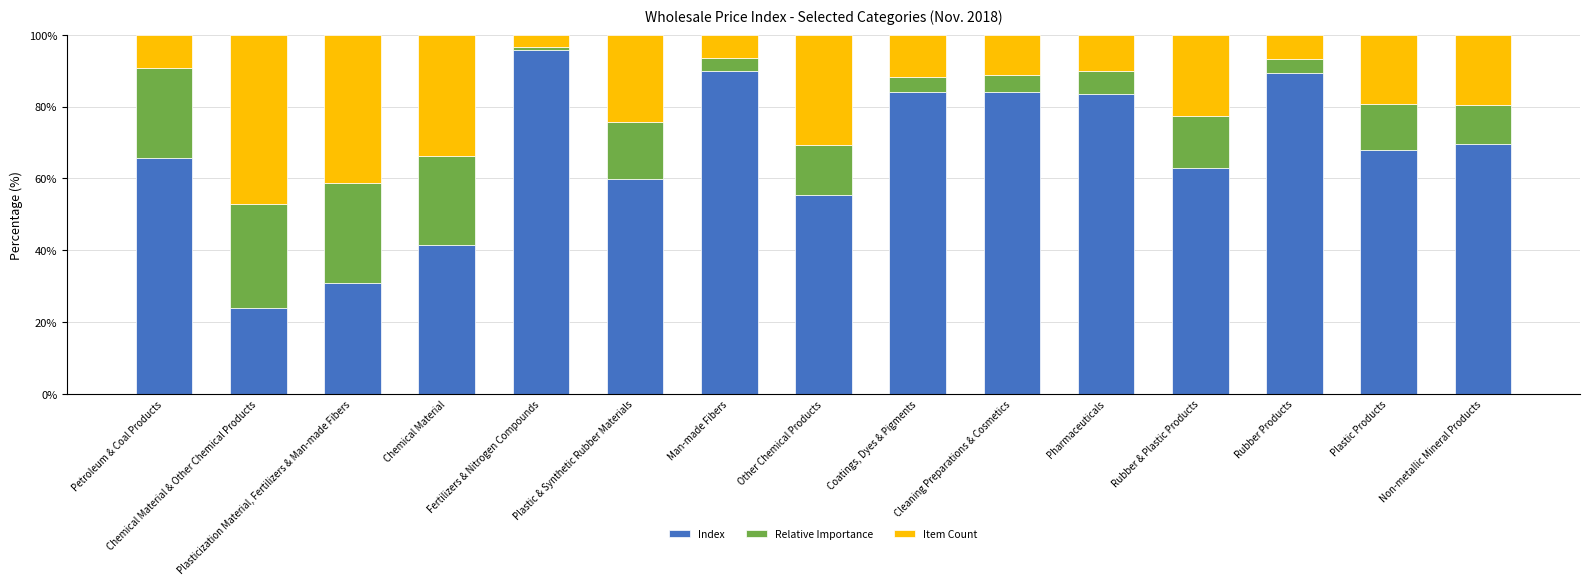

What is the sum of all Index values?

1004.5